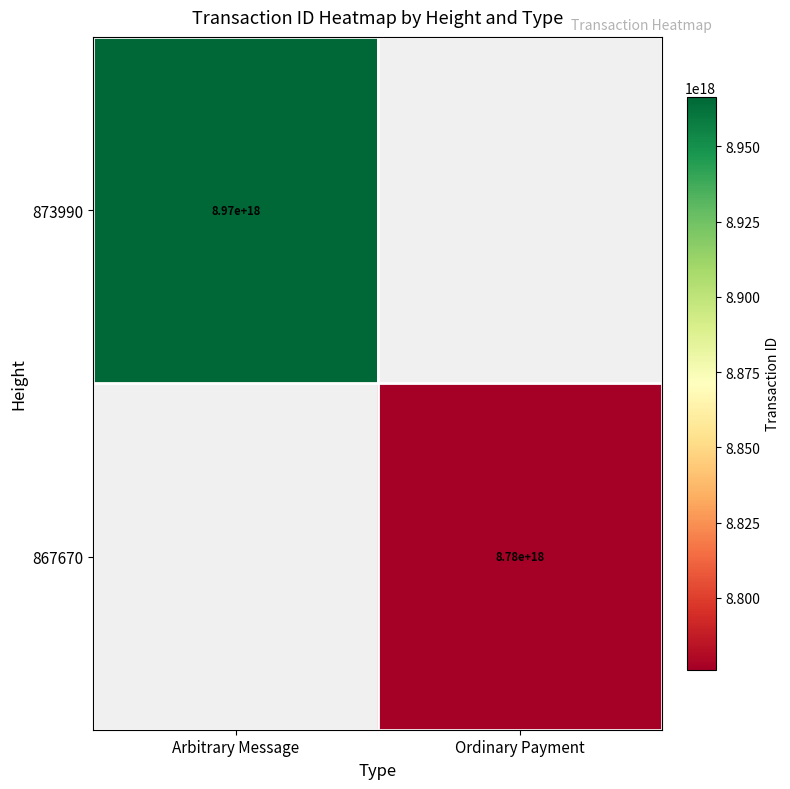

The 867670 series shows 8780000000000000000 at Ordinary Payment. True or false?

True